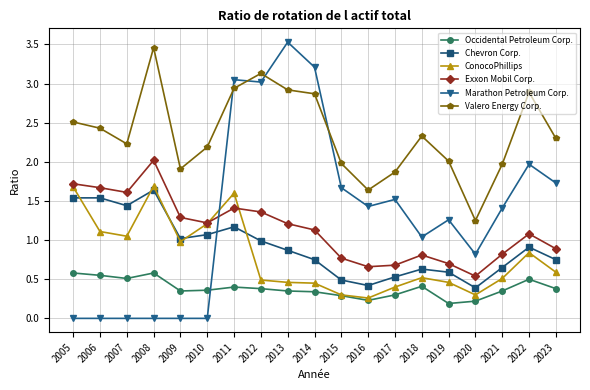

Which label corresponds to the largest value in the chart?

2013